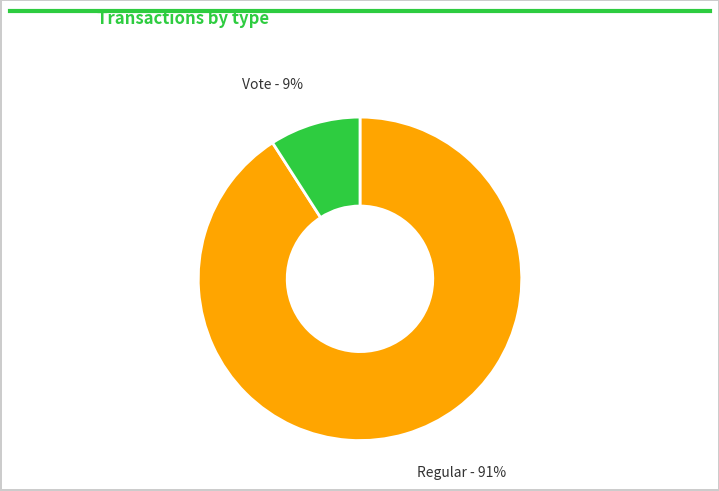

What percentage is the Vote slice, to the nearest percent?

9%